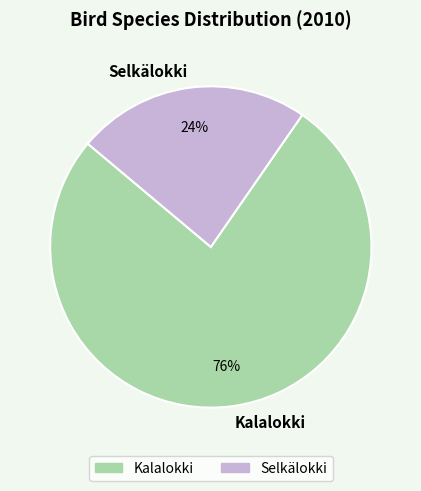

To the nearest percent, what is the combined percentage of Kalalokki and Selkälokki?

100%